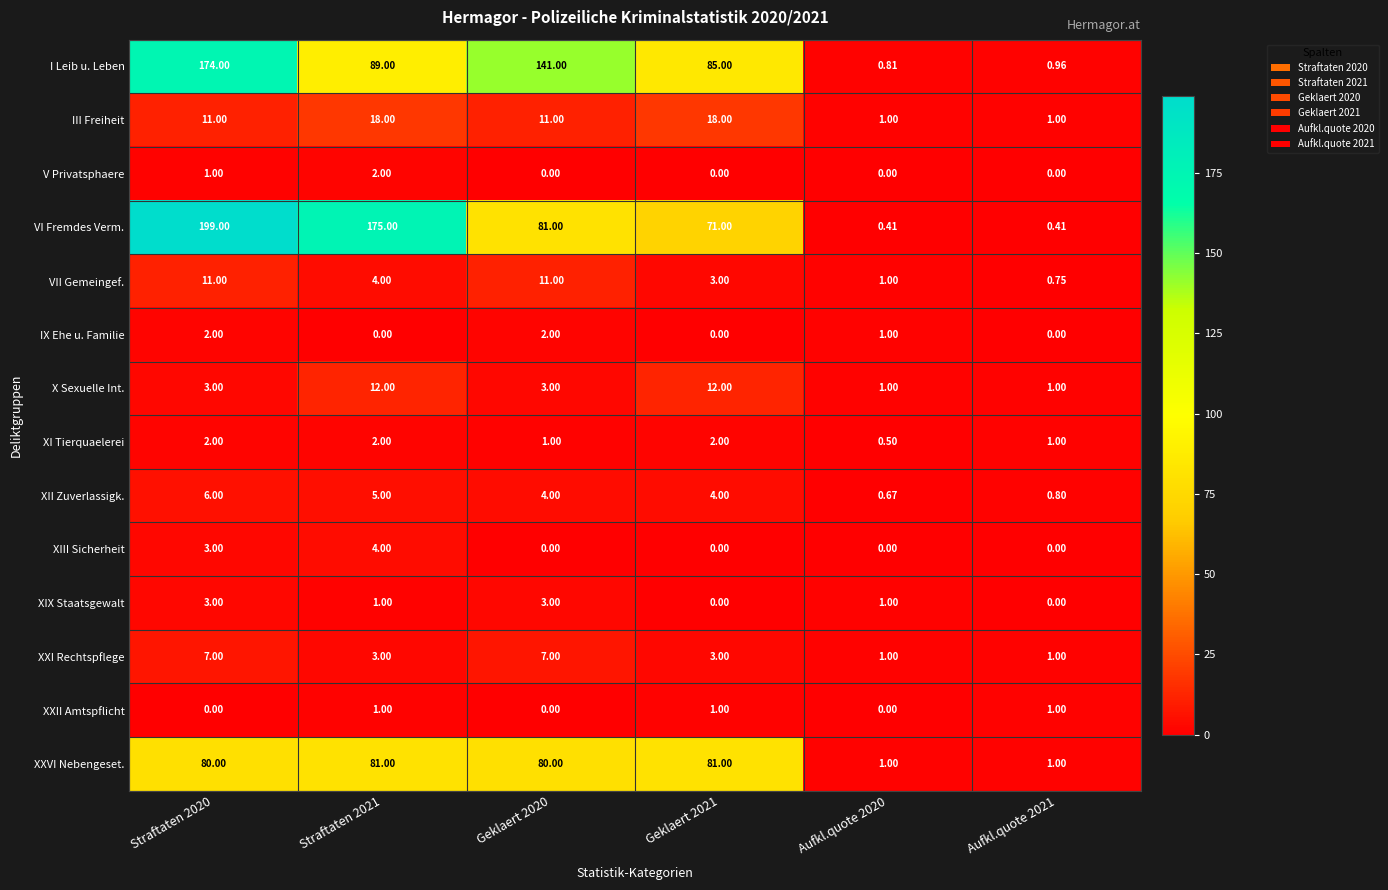

How many positive values does the XIX Staatsgewalt series have?

4